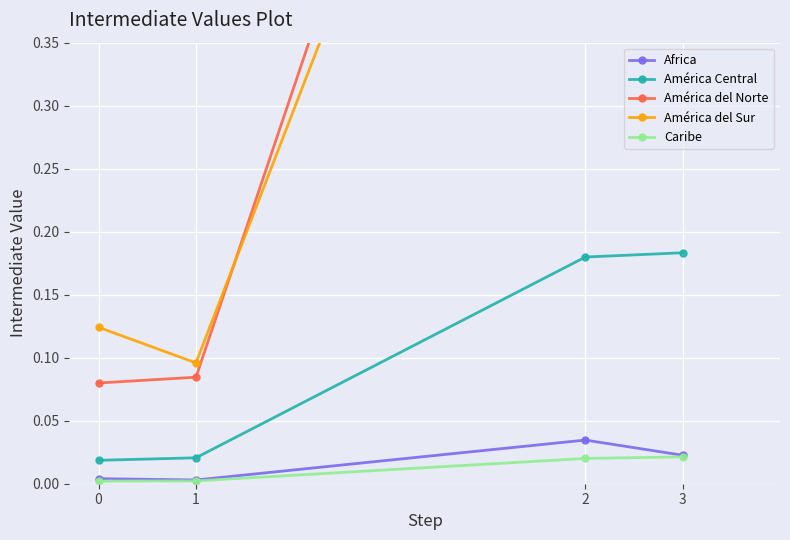

True or false: América del Norte and Caribe intersect in this chart.

False